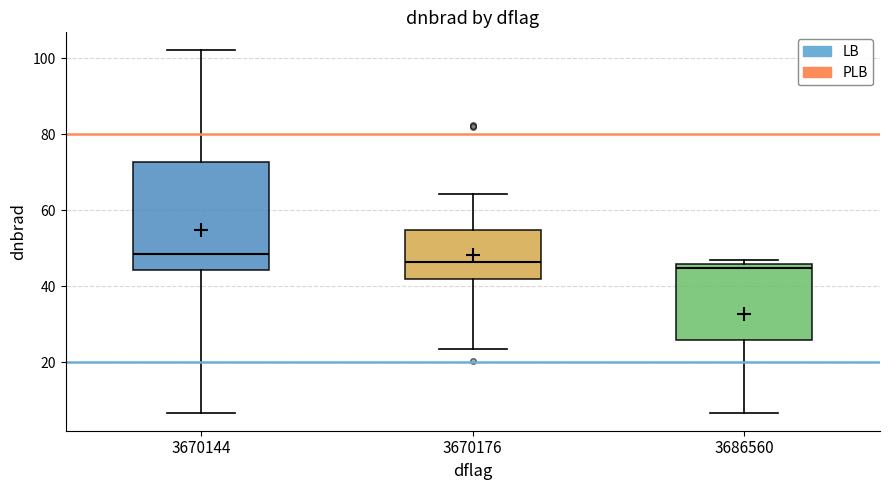

Reading left to right, read every box against the y-axis: the position of its median line, the range the box covers, and the ends of its whiskers. The values are not printed on the chart, so give them approximately, as read against the axis.

3670144: median 48, box 44 to 72, whiskers 6 to 102
3670176: median 46, box 42 to 54, whiskers 24 to 64
3686560: median 44, box 26 to 46, whiskers 6 to 46 (just above the box's upper edge)